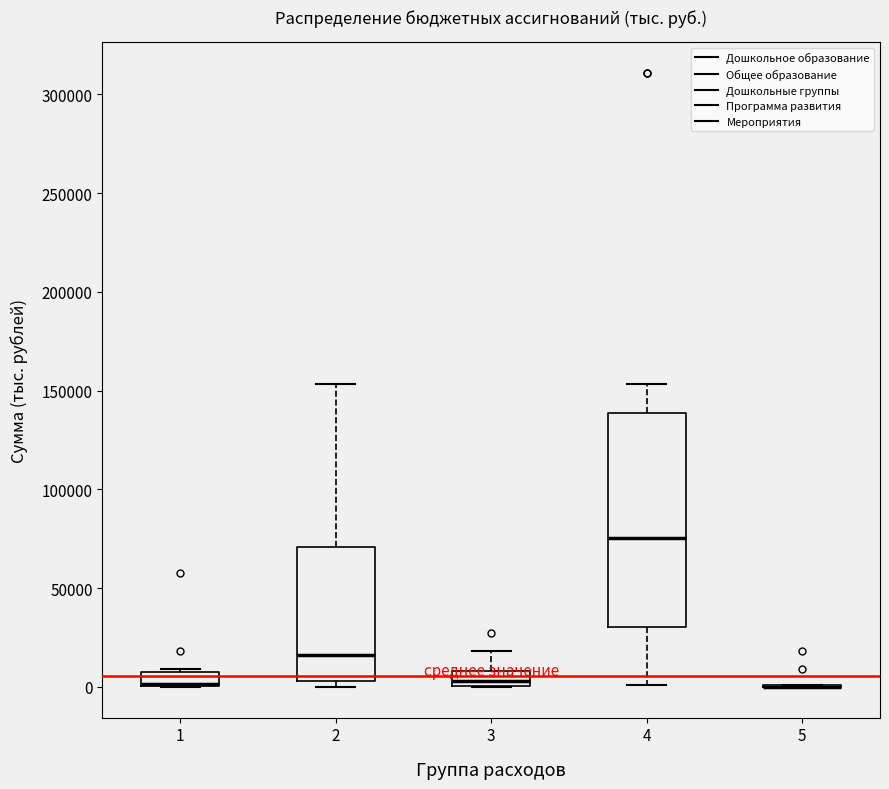

Comparing the boxes themselves (not the whiskers), which one is the tallest?

4